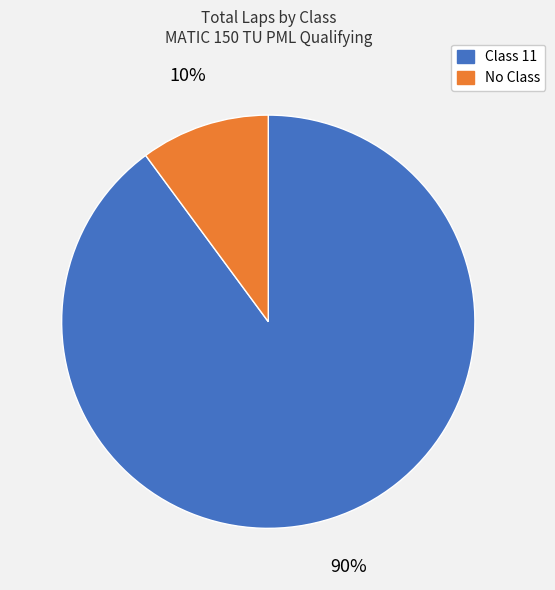

To the nearest percent, what is the difference between the largest and smallest slice percentages?

80%